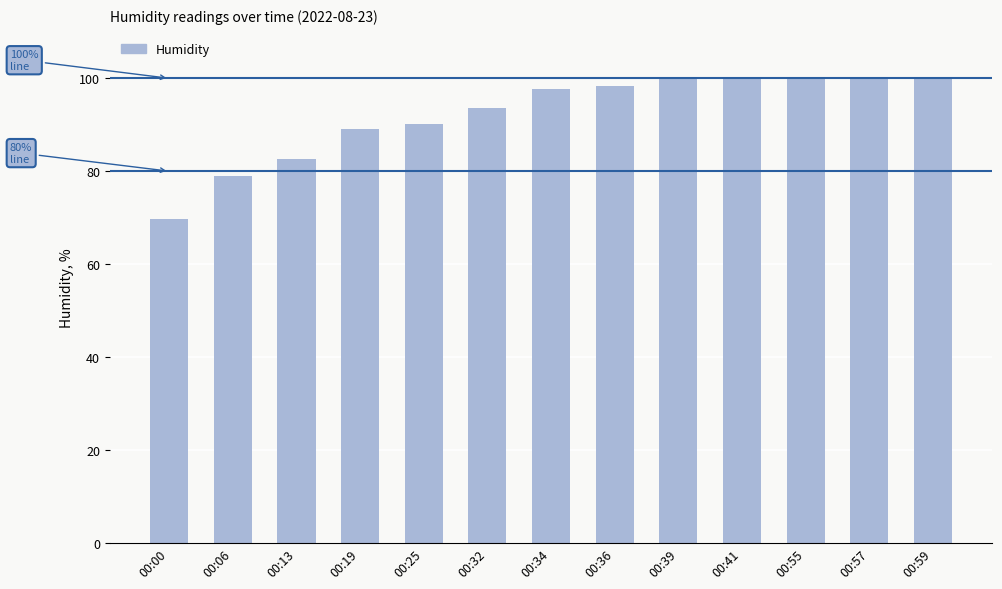

What is the change in value from 00:06 to 00:32?

+14.6